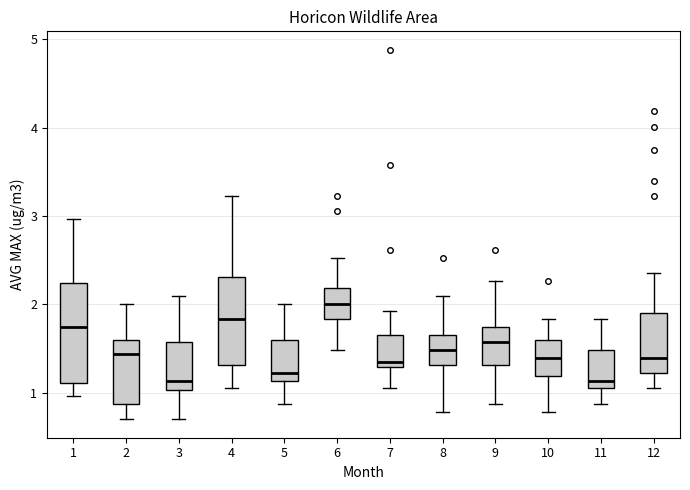

Reading left to right, transcribe this box plot: for each box, give where its median line is, the range the box spans, and where its two whiskers end, as read against the y-axis. The values are not printed on the chart, so give them approximately, as read against the axis.

1: median 1.7, box 1.1 to 2.2, whiskers 1.0 to 3.0
2: median 1.4, box 0.9 to 1.6, whiskers 0.7 to 2.0
3: median 1.1, box 1.0 to 1.6, whiskers 0.7 to 2.1
4: median 1.8, box 1.3 to 2.3, whiskers 1.0 to 3.2
5: median 1.2, box 1.1 to 1.6, whiskers 0.9 to 2.0
6: median 2.0, box 1.8 to 2.2, whiskers 1.5 to 2.5
7: median 1.4, box 1.3 to 1.7, whiskers 1.0 to 1.9
8: median 1.5, box 1.3 to 1.7, whiskers 0.8 to 2.1
9: median 1.6, box 1.3 to 1.7, whiskers 0.9 to 2.3
10: median 1.4, box 1.2 to 1.6, whiskers 0.8 to 1.8
11: median 1.1, box 1.0 to 1.5, whiskers 0.9 to 1.8
12: median 1.4, box 1.2 to 1.9, whiskers 1.0 to 2.4